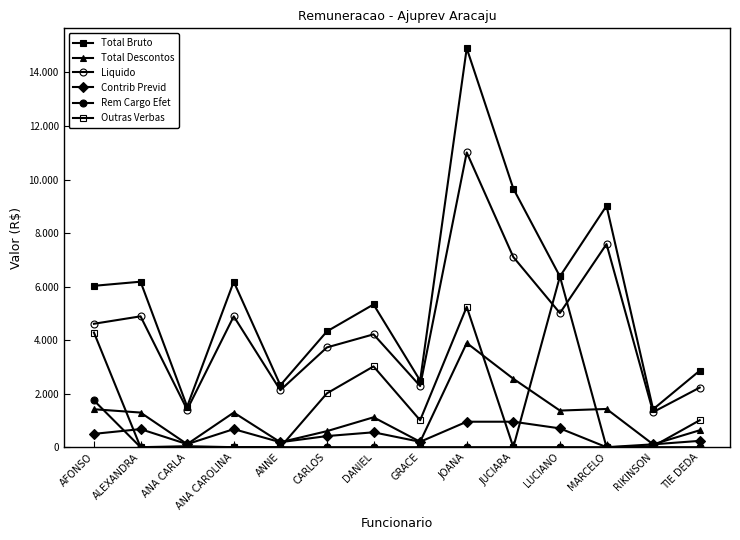

At which label is Liquido closest to 6161?

JUCIARA